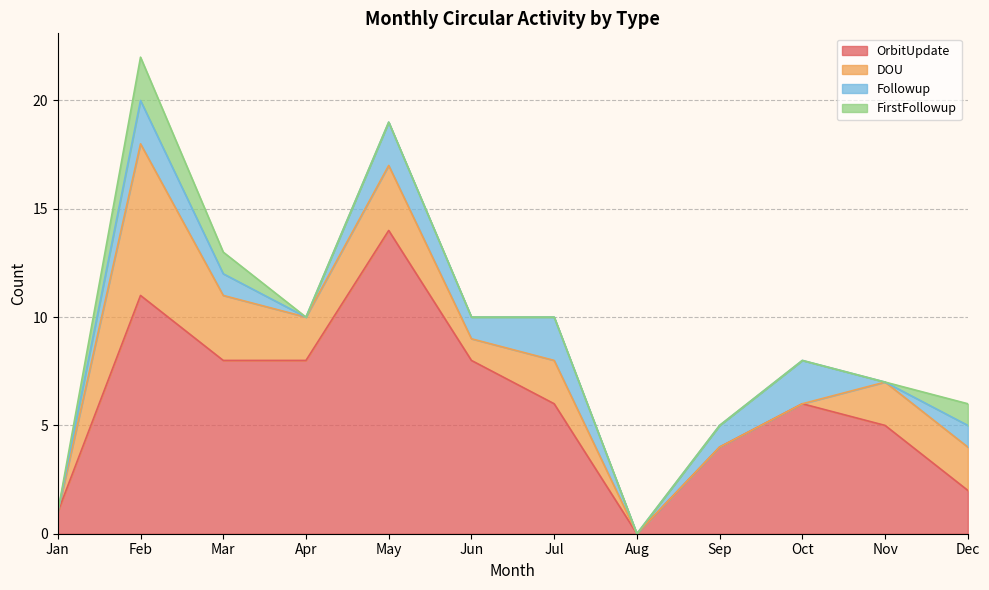

What is the difference between the highest and lowest values at Sep?

4